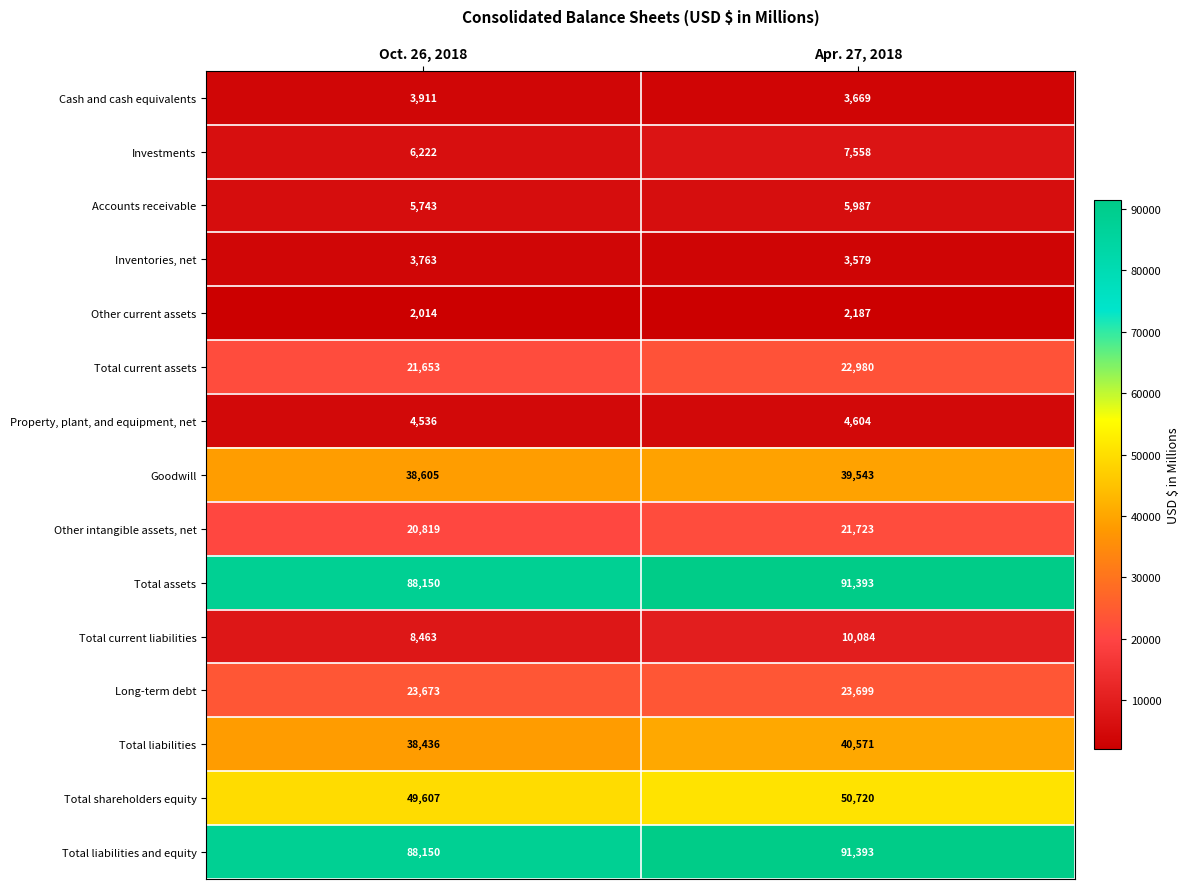

The Cash and cash equivalents series shows 3669 at Apr. 27, 2018. True or false?

True